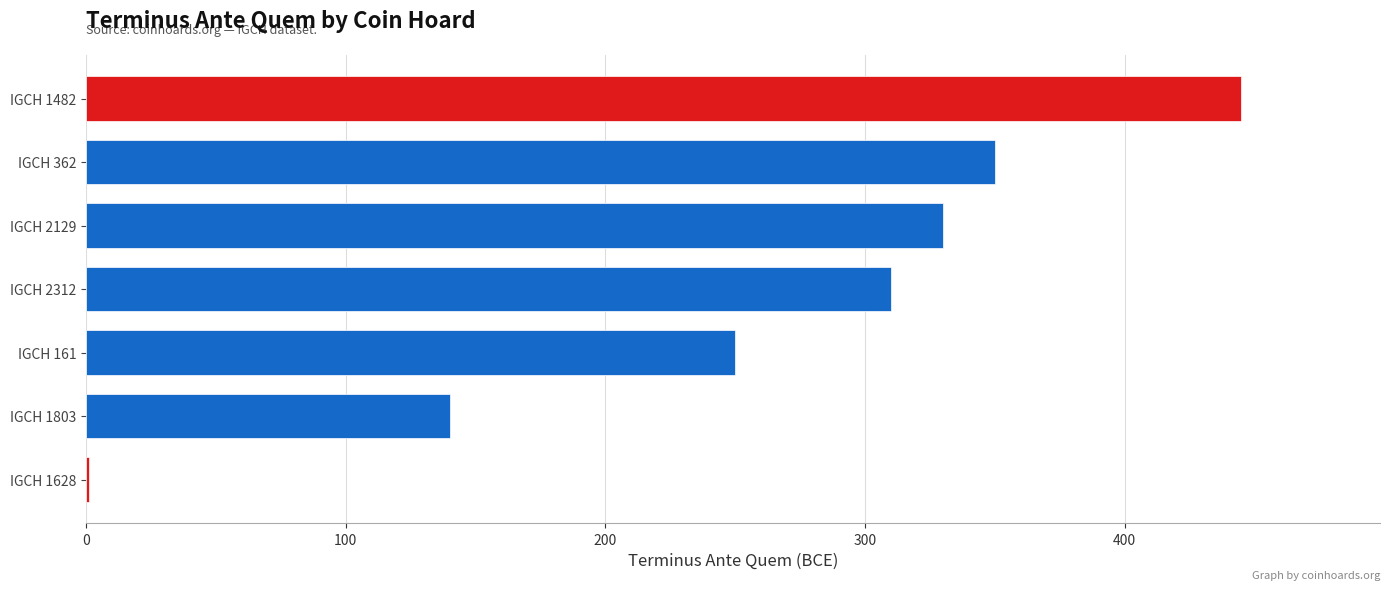

Are the bars horizontal?

Yes